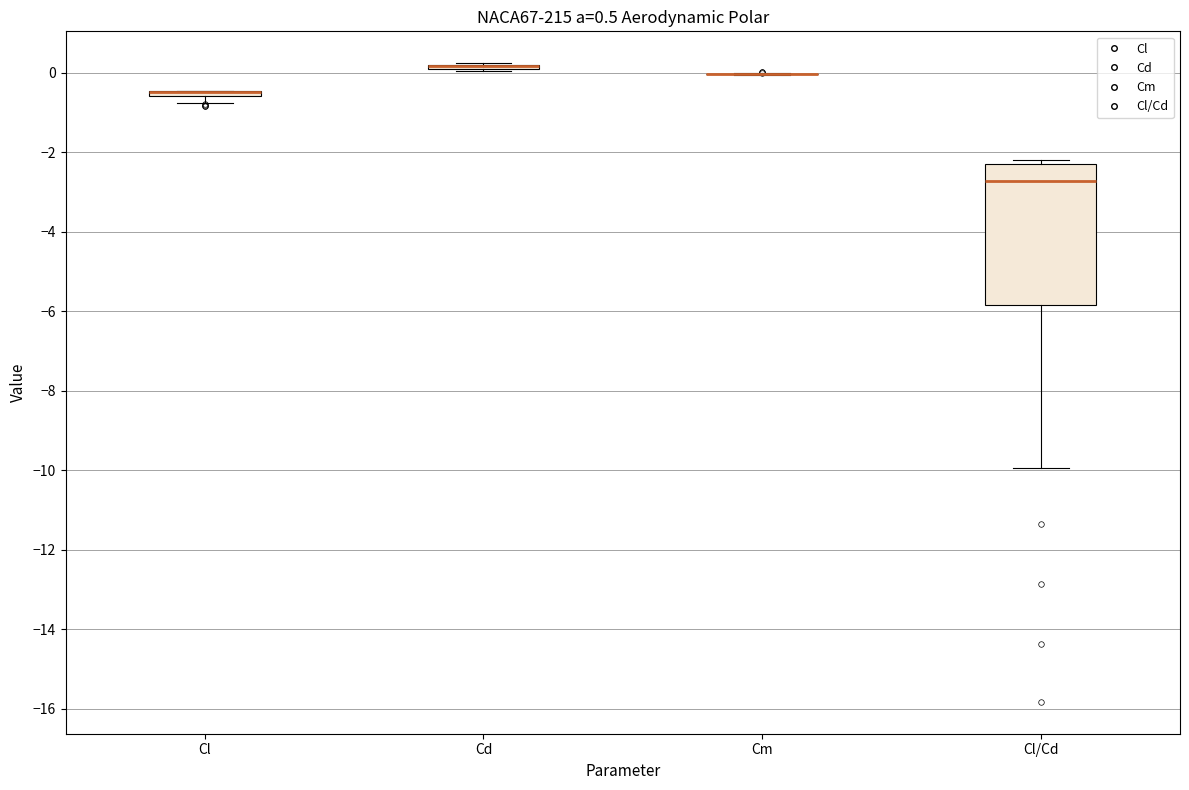

Comparing the boxes themselves (not the whiskers), which one is the tallest?

Cl/Cd